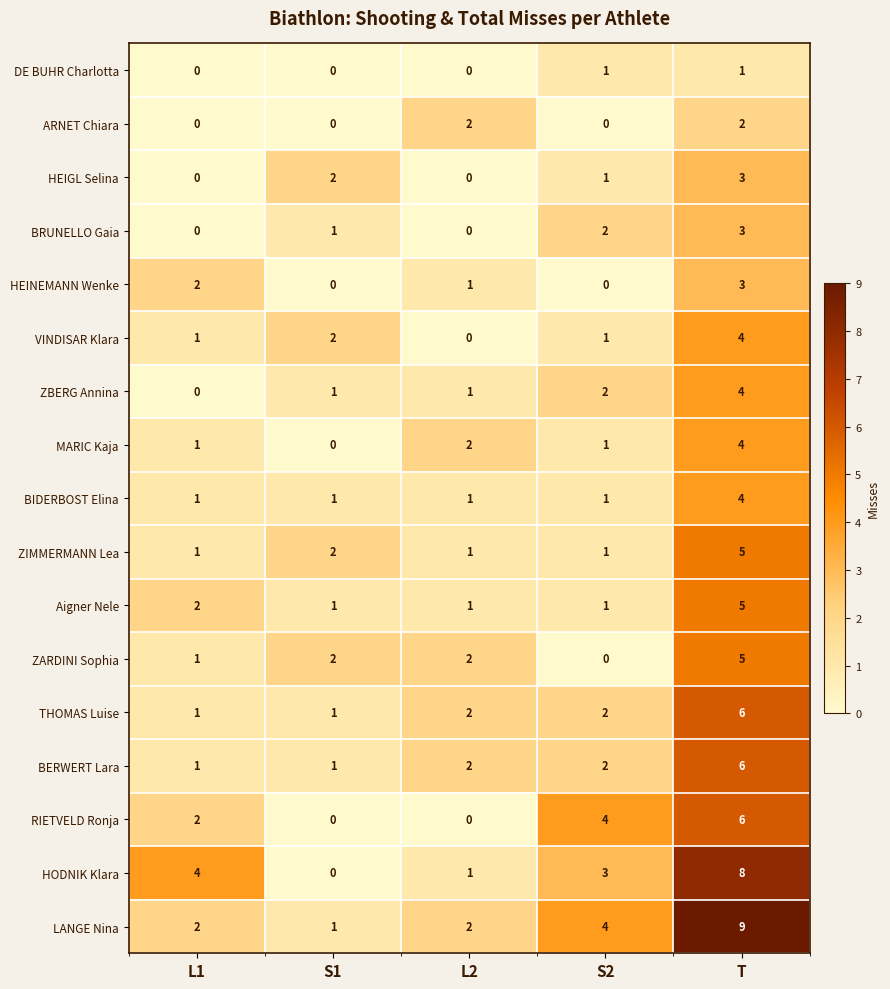

What is the approximate value of Aigner Nele at T?

5